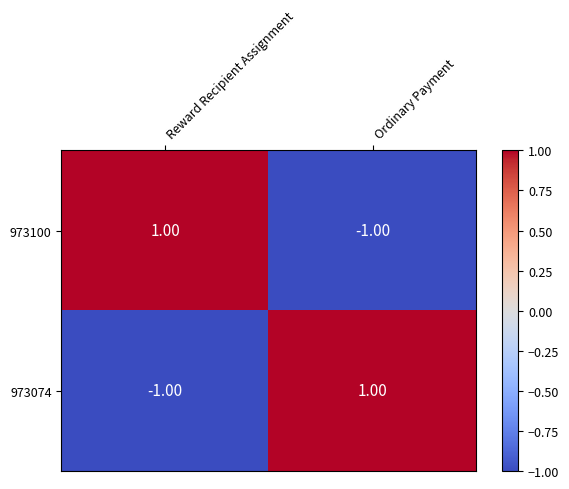

What is the spread (max minus min) of values at Reward Recipient Assignment?

2